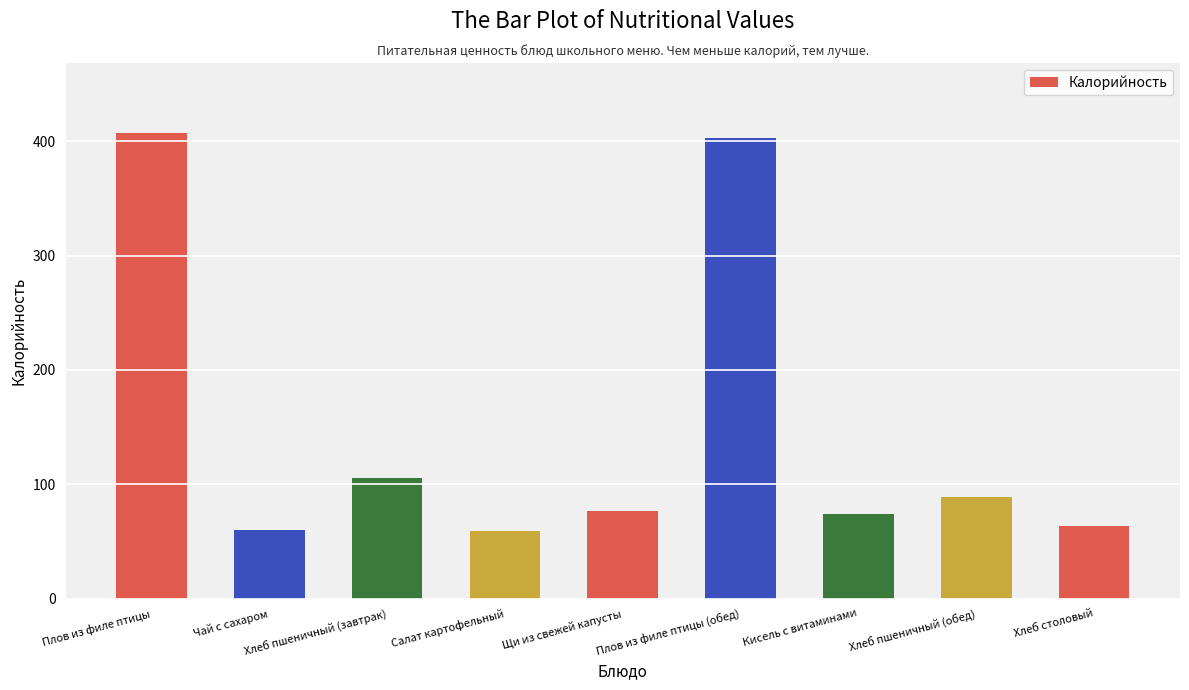

Read the value at Плов из филе птицы (обед).

402.8